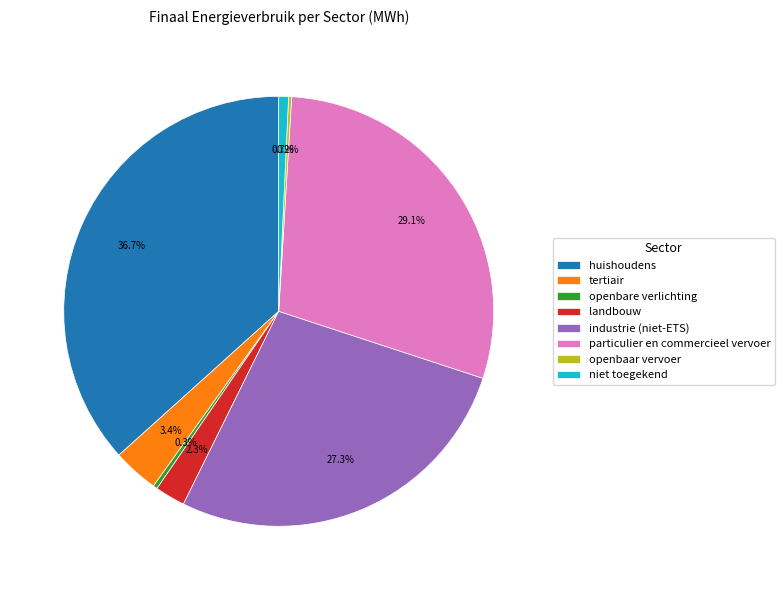

Does openbare verlichting account for over 50% of the chart?

No